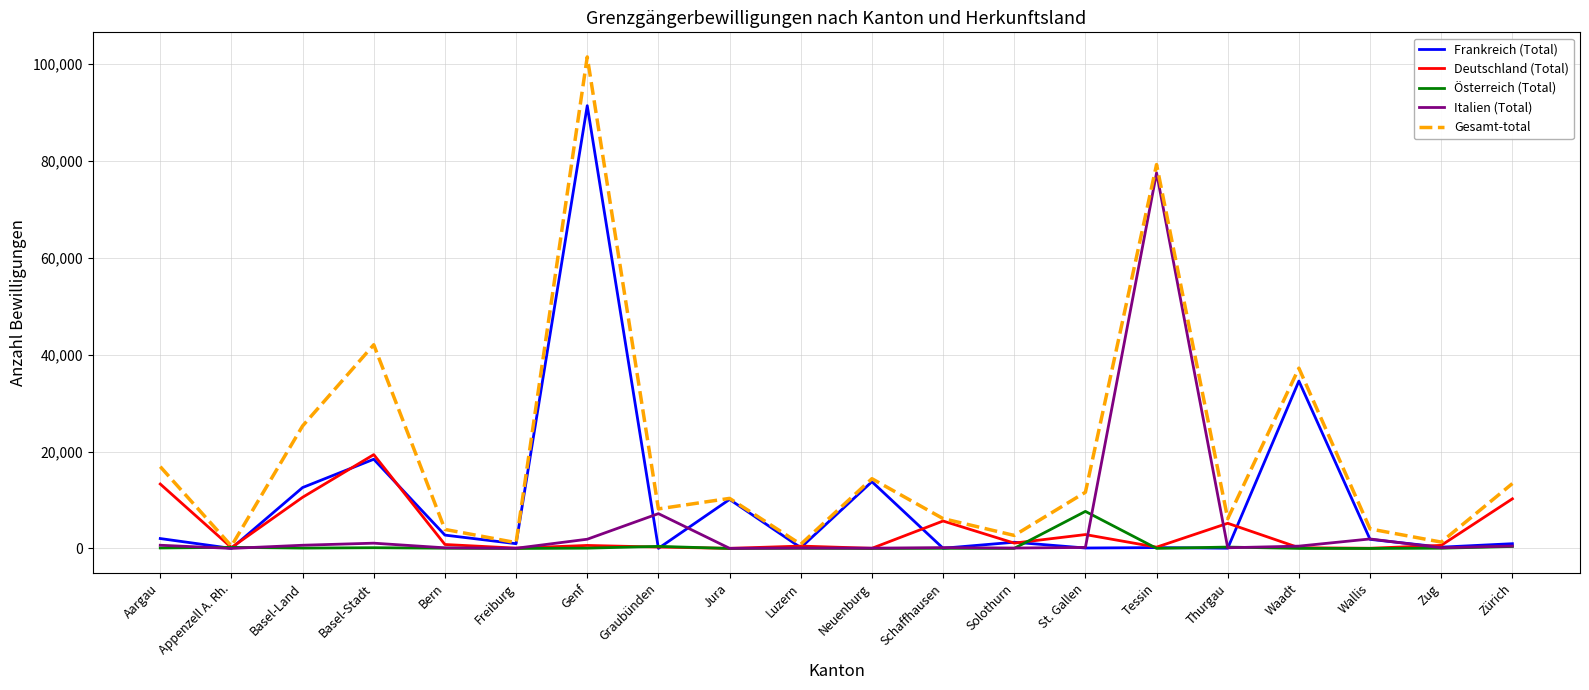

After their last crossing, which series has the higher values: Frankreich (Total) or Deutschland (Total)?

Deutschland (Total)